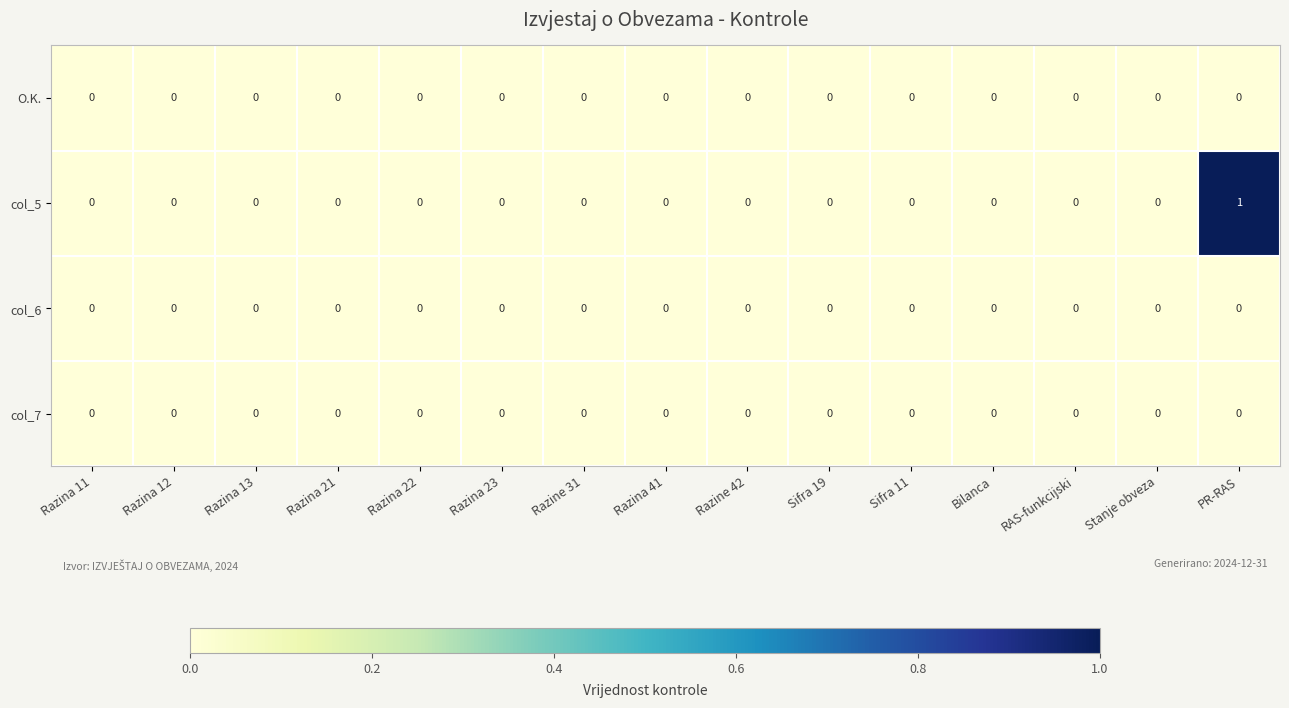

True or false: O.K. has a value of 0 at Razina 41.

True